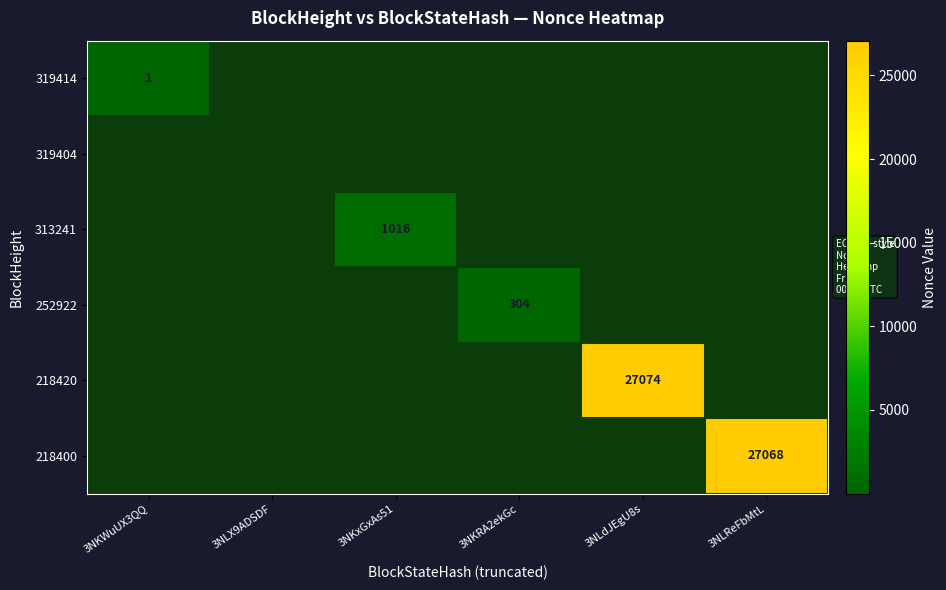

The 319414 series shows 2 at 3NKWuUX3QQ. True or false?

False